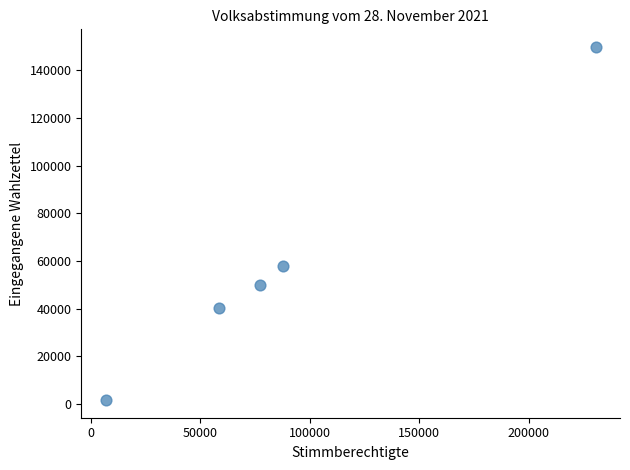

What Y value in the scatter plot is closest to 75726?

57791